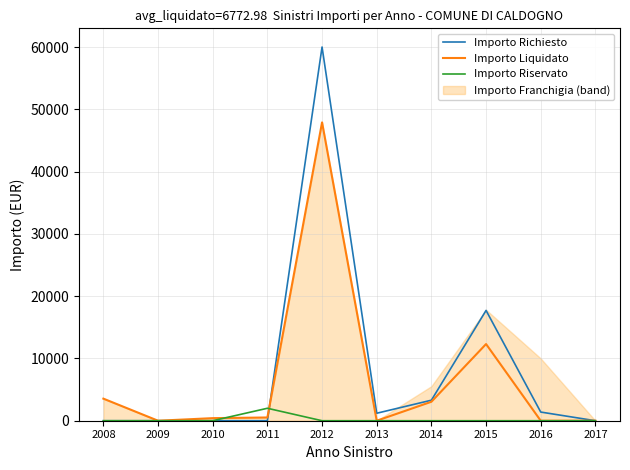

Rank the series at 2014 from lowest to highest value.

Importo Riservato, Importo Liquidato, Importo Richiesto